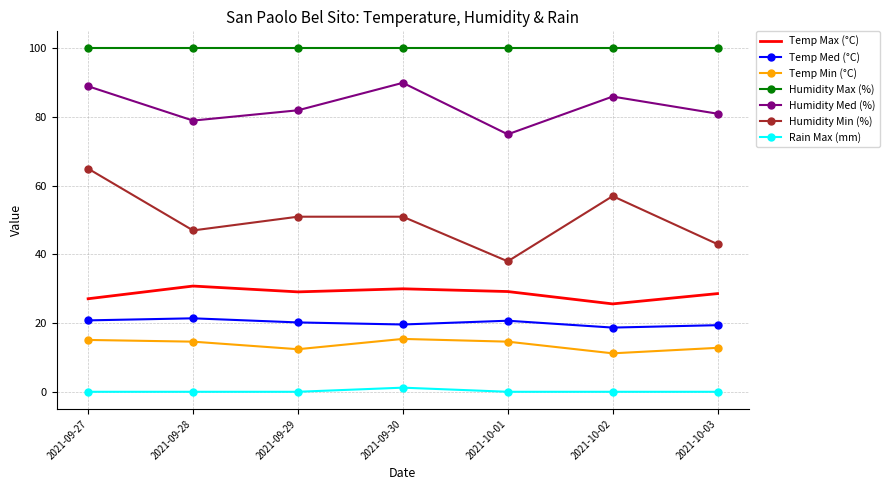

At 2021-09-27, list the series in order from largest to smallest.

Humidity Max (%), Humidity Med (%), Humidity Min (%), Temp Max (°C), Temp Med (°C), Temp Min (°C), Rain Max (mm)